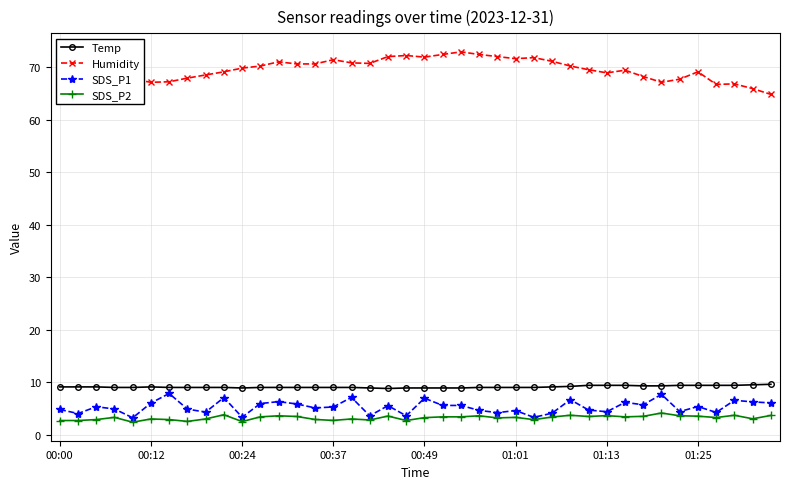

What is the value of the Temp point at the 33rd from the left?

9.3